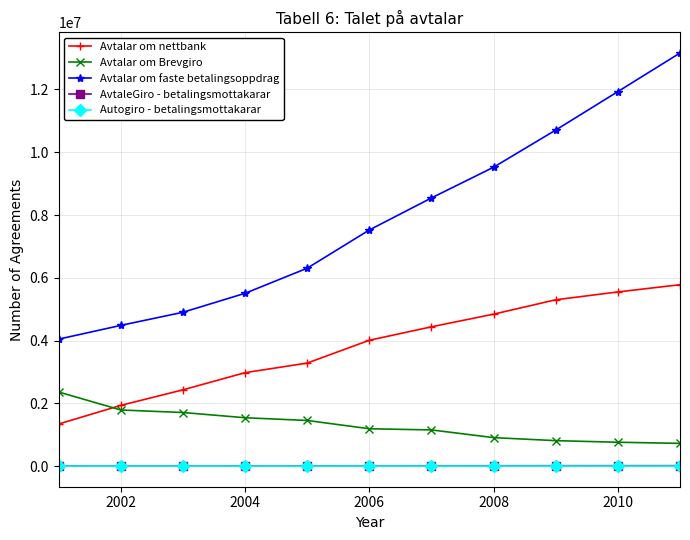

True or false: Avtalar om nettbank has more than 2 points higher than both neighbors.

False